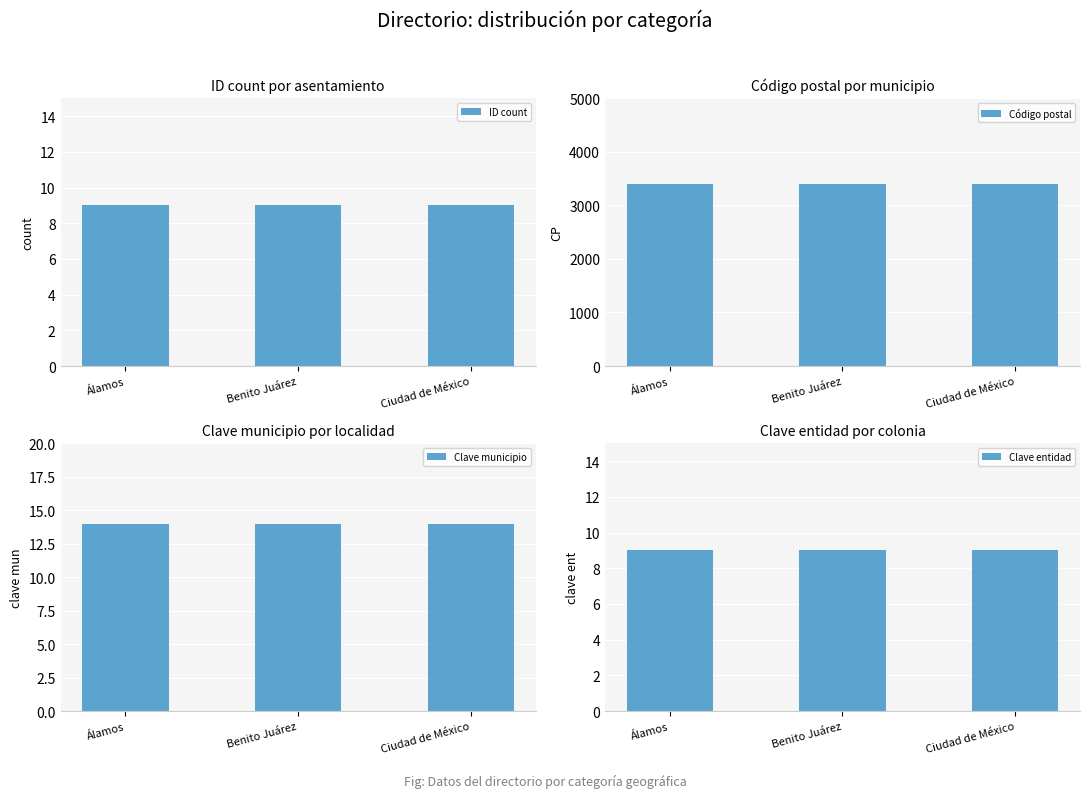

What is the value of the Clave municipio bar at the 2nd from the left?

14